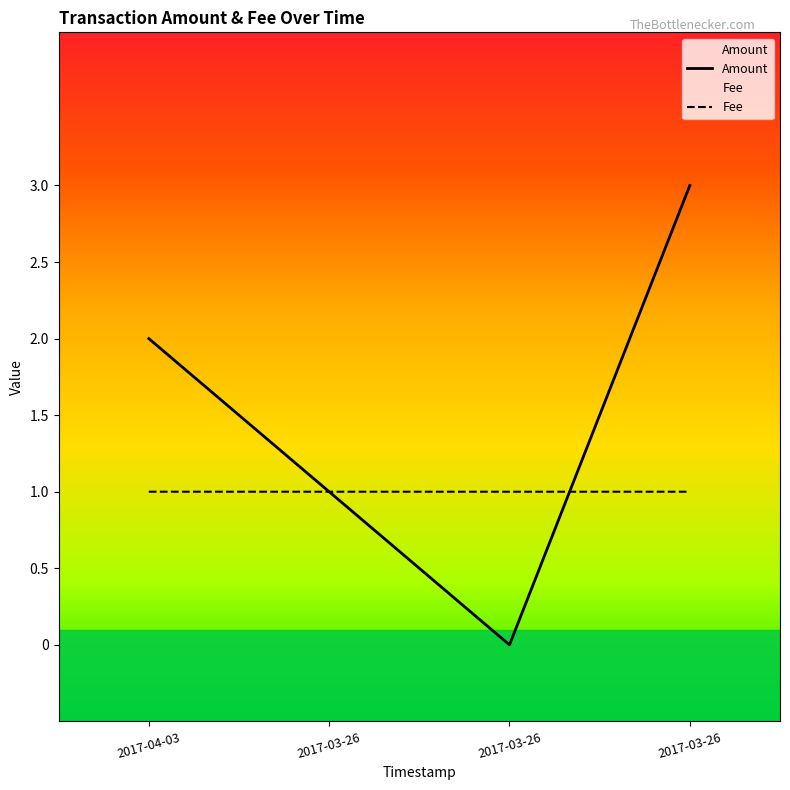

Rank the series by their maximum value, from lowest to highest.

Fee, Amount